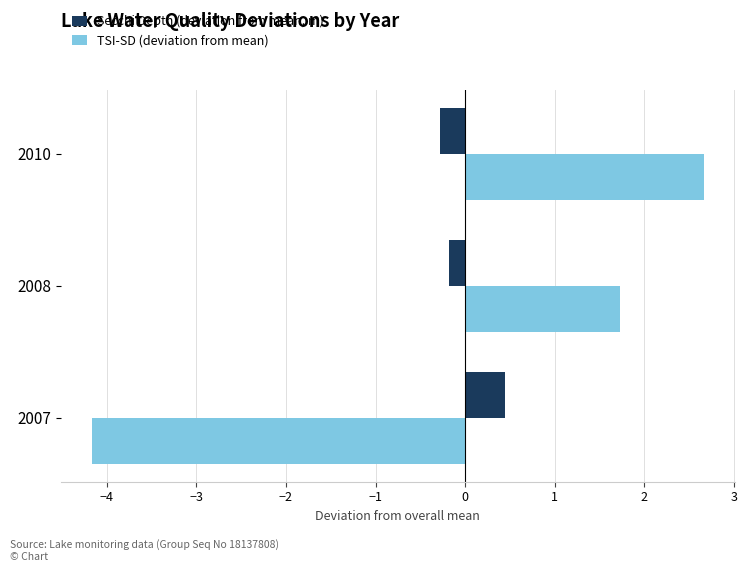

Rank the series by their maximum value, from highest to lowest.

TSI-SD (deviation from mean), Secchi Depth (deviation from mean, m)